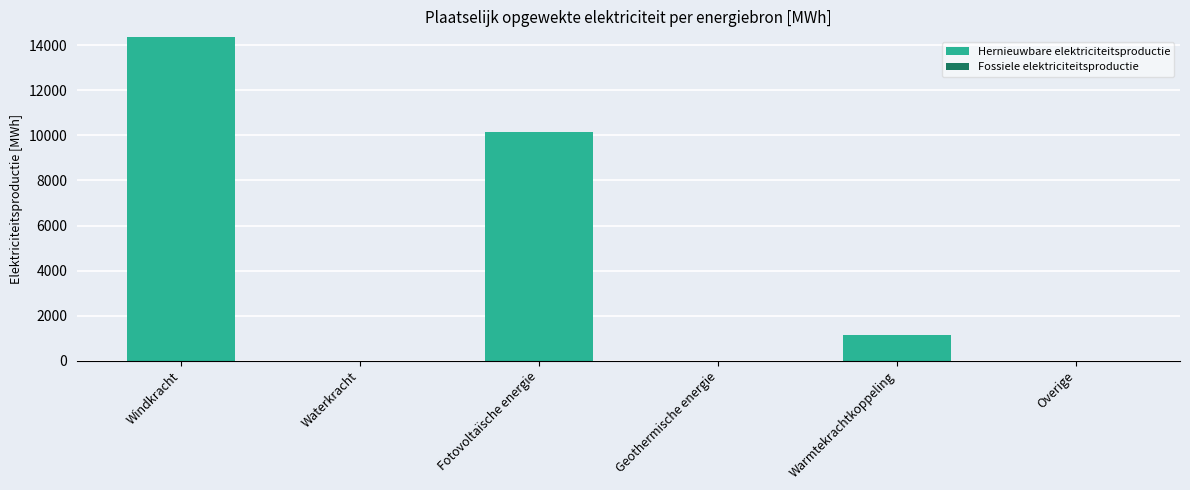

Read the value at Windkracht.

14365.9